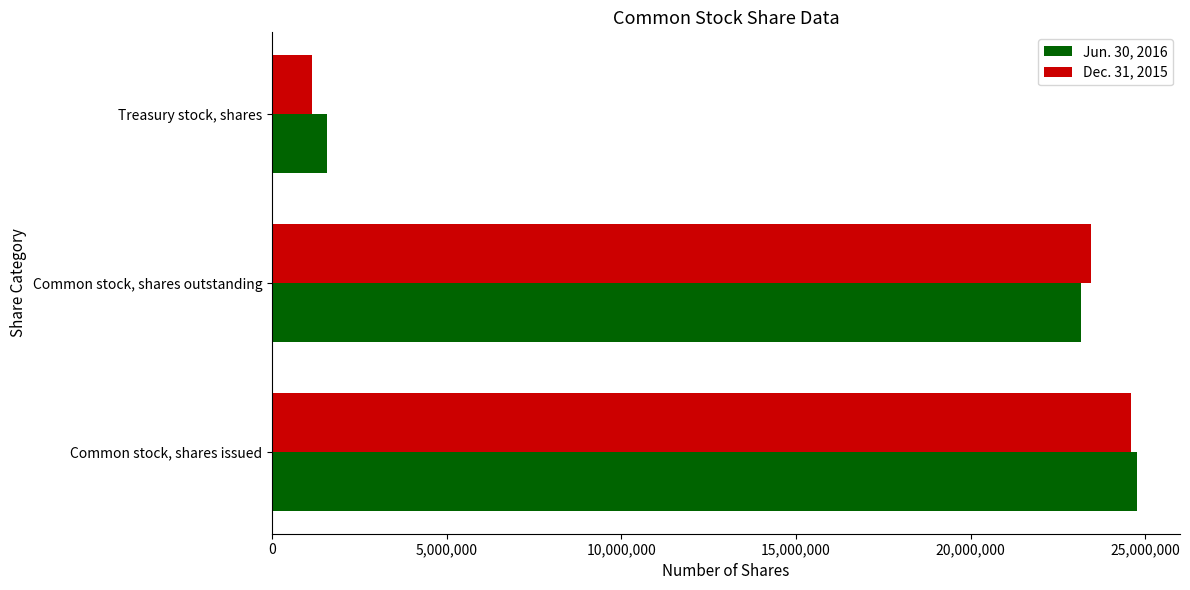

At which category is the sum across all series the highest?

Common stock, shares issued